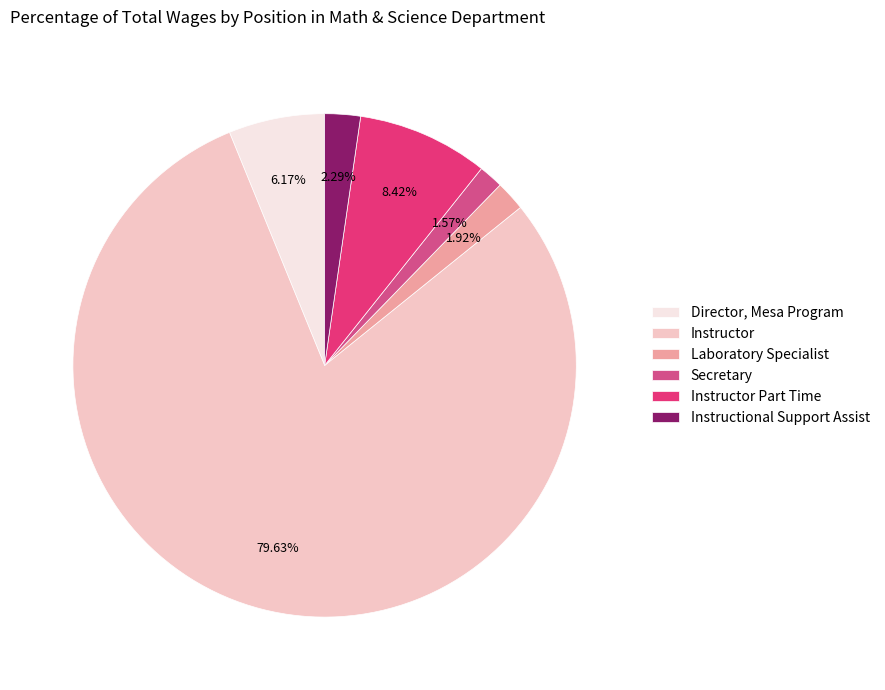

Do Instructor and Laboratory Specialist together represent more than half of the pie?

Yes